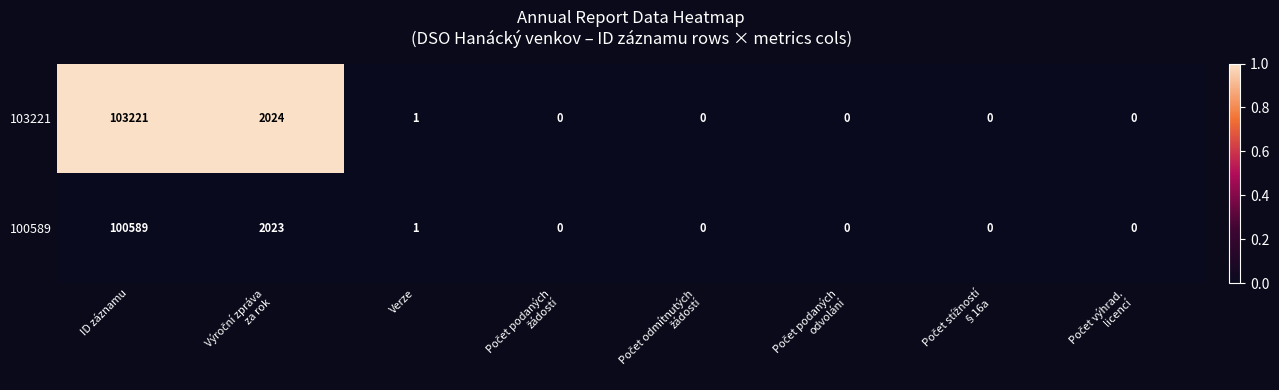

Reading left to right, what are all the values shown in this chart?

103221: 103221	2024	1	0	0	0	0	0
100589: 100589	2023	1	0	0	0	0	0